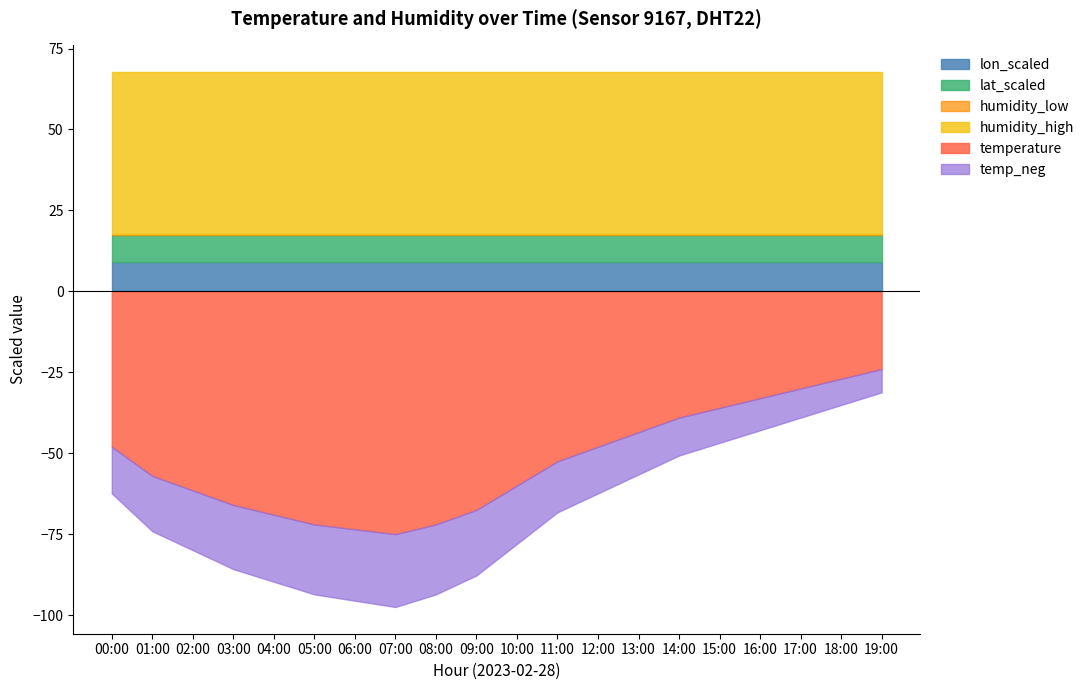

Between 11:00 and 14:00, which series saw the biggest shift?

temperature